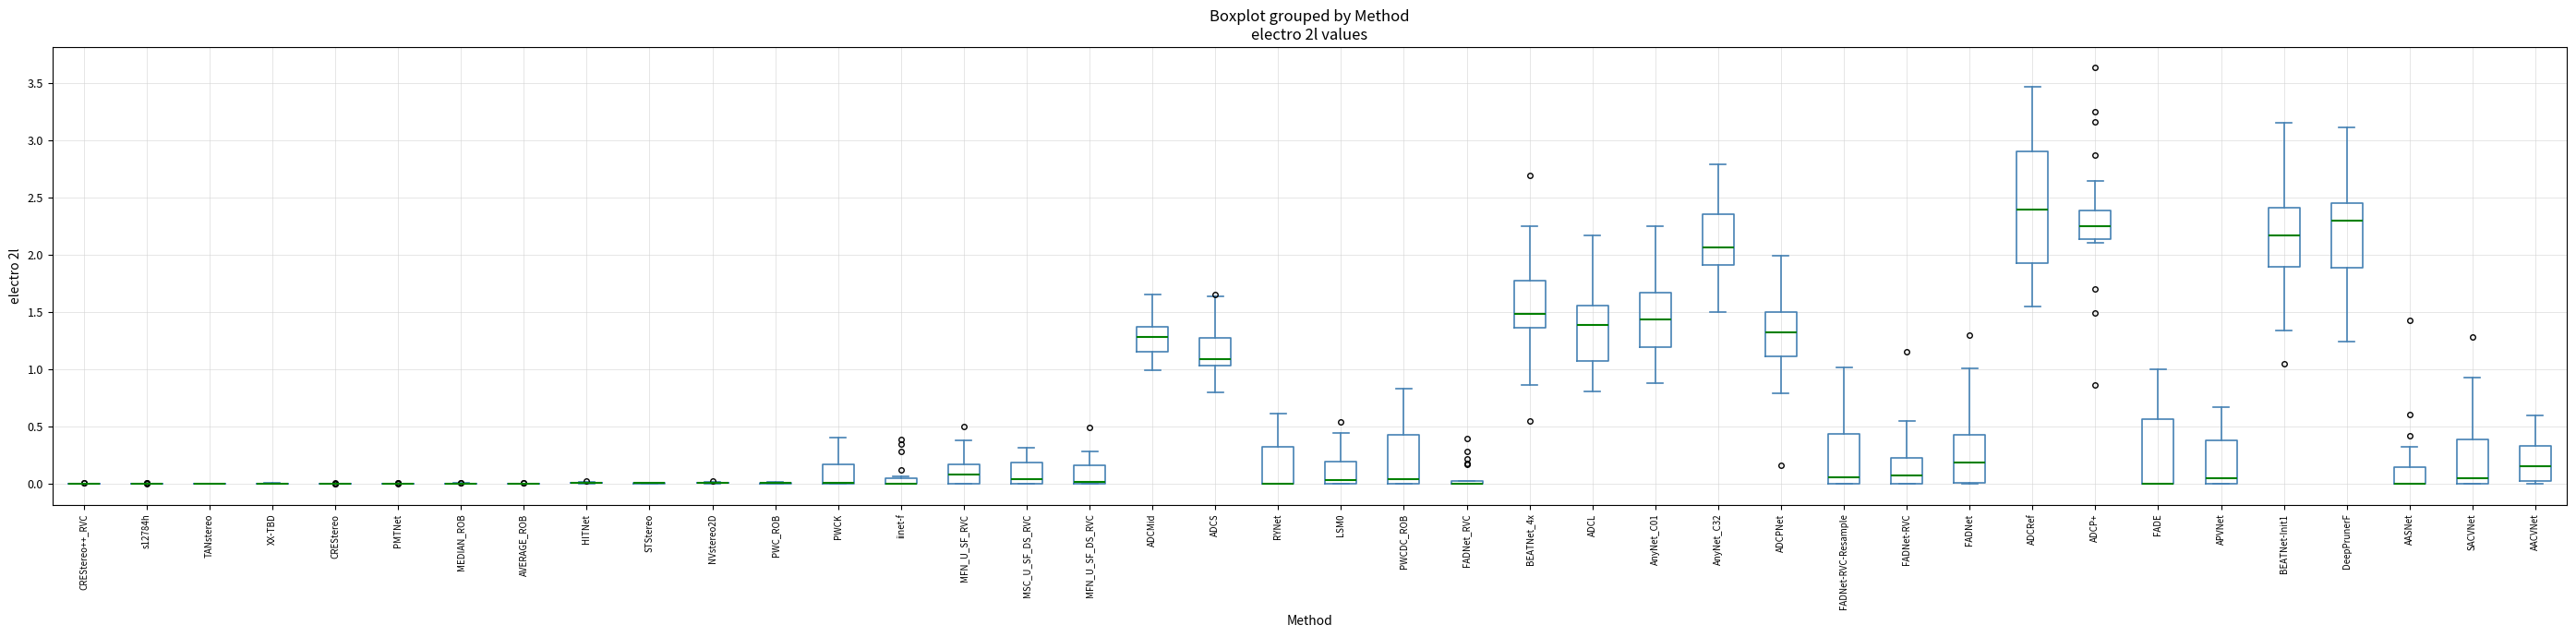

Which box is the tallest, from its lower edge to its upper edge?

ADCRef